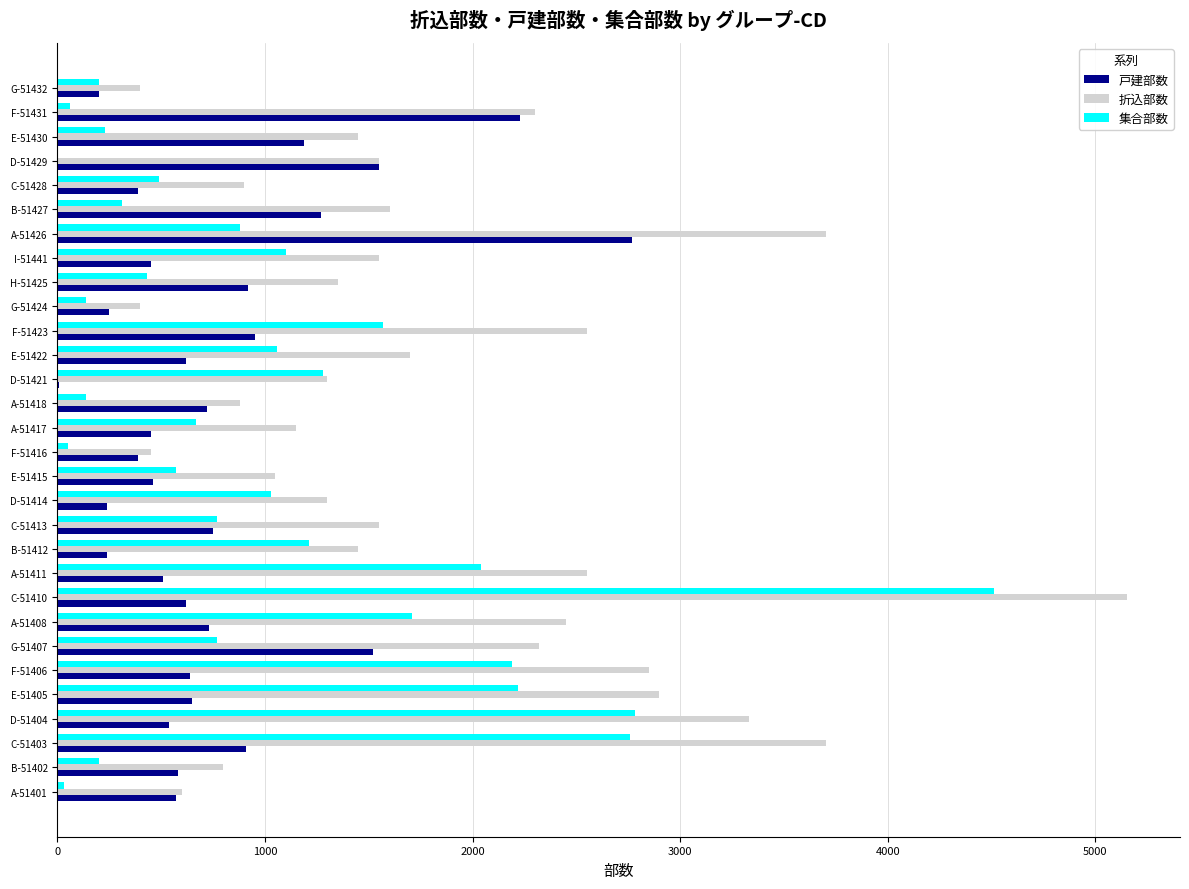

At which category does the chart reach its peak across all series?

C-51410